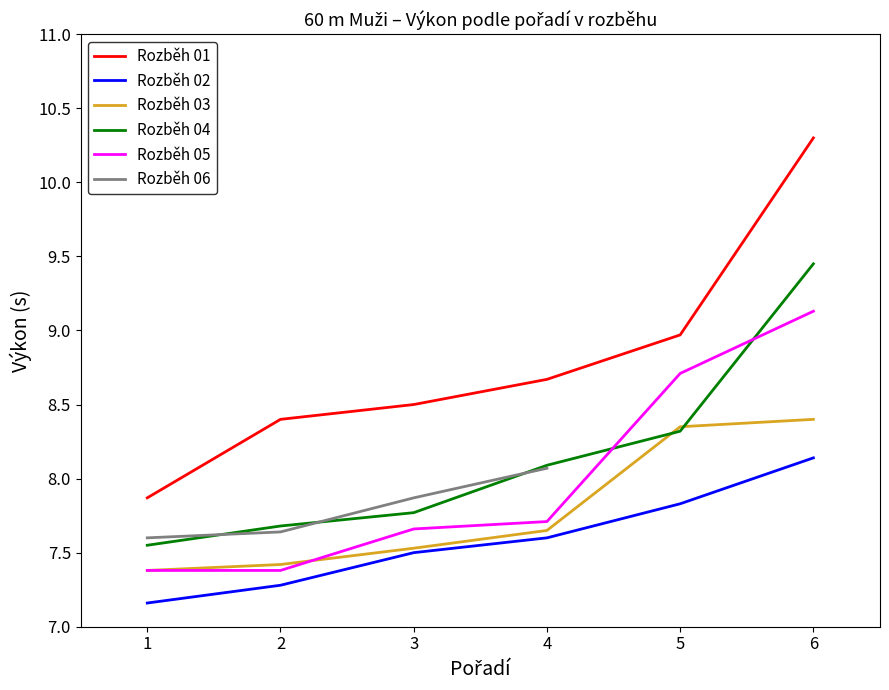

True or false: Rozběh 01 has more than 2 interior local peaks.

False